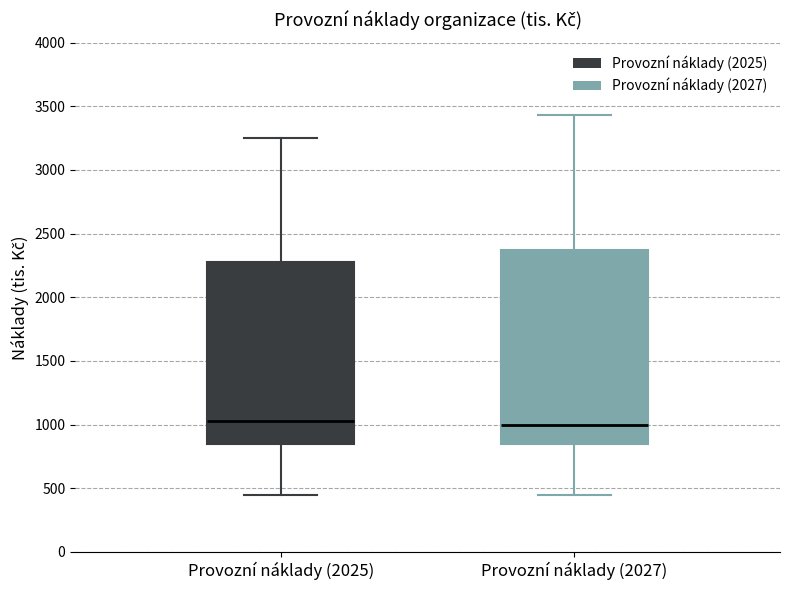

Where is the upper edge of the box for Provozní náklady (2027) on the y-axis? The values are not printed on the chart, so give them approximately, as read against the axis.

2350